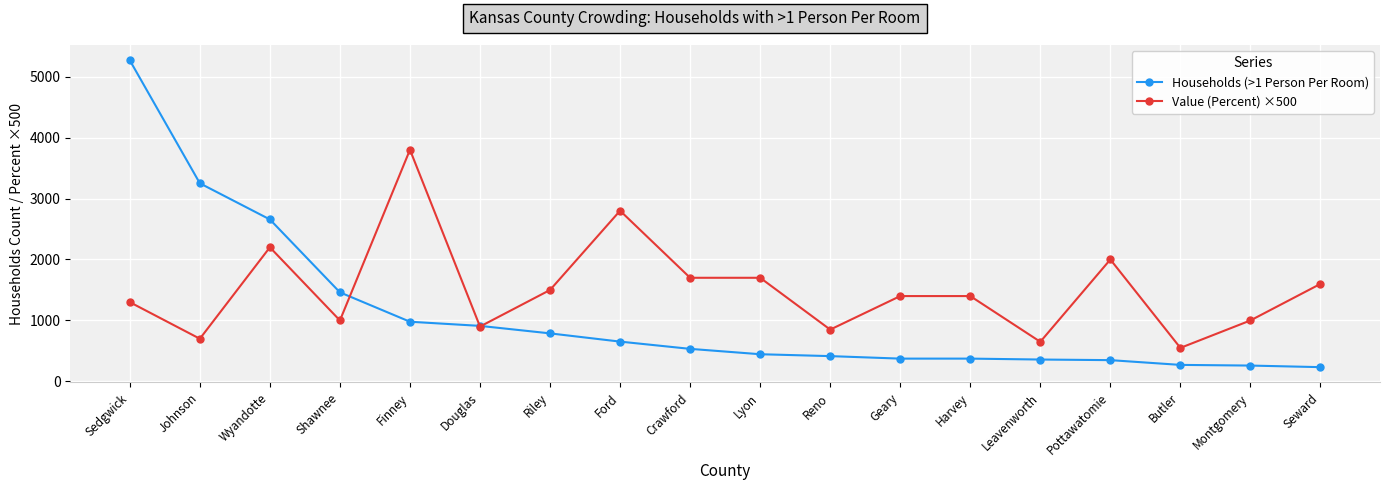

Rank the series at Geary from highest to lowest value.

Value (Percent) ×500, Households (>1 Person Per Room)